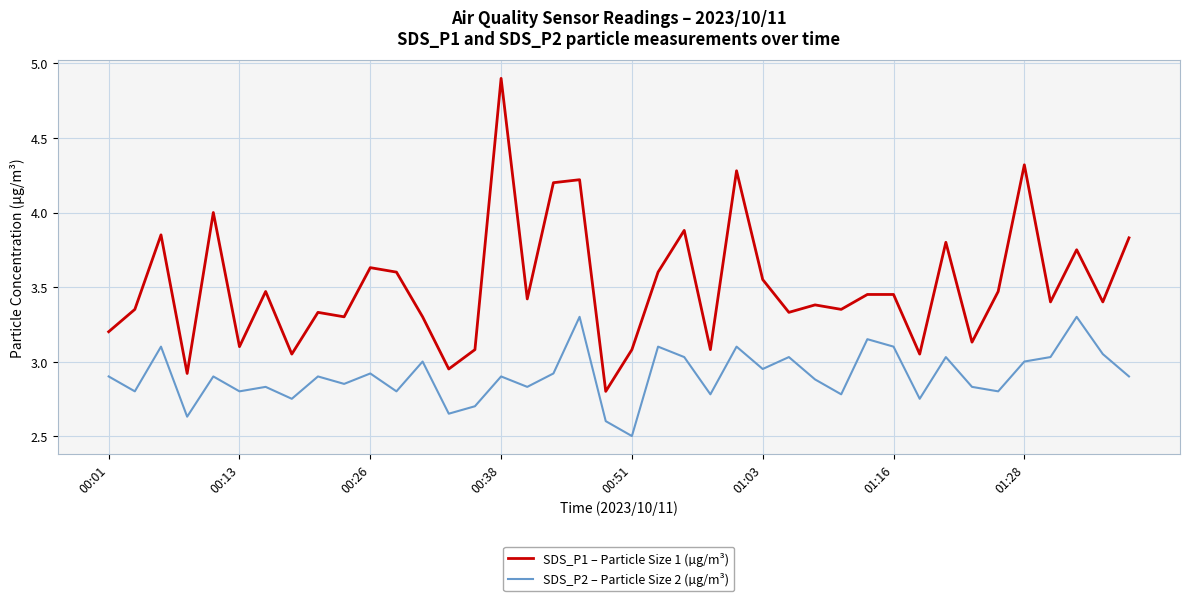

What is the minimum value shown in the chart?

2.5